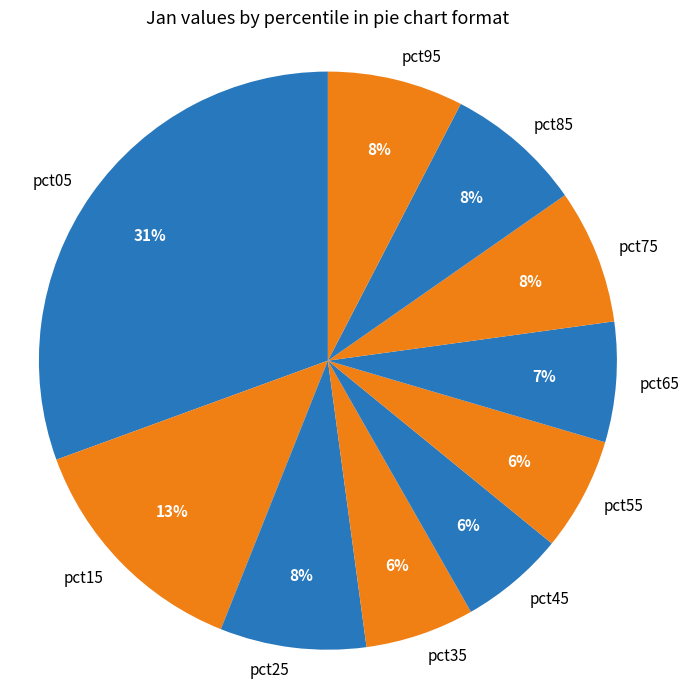

To the nearest percent, what is the difference between the largest and smallest slice percentages?

25%